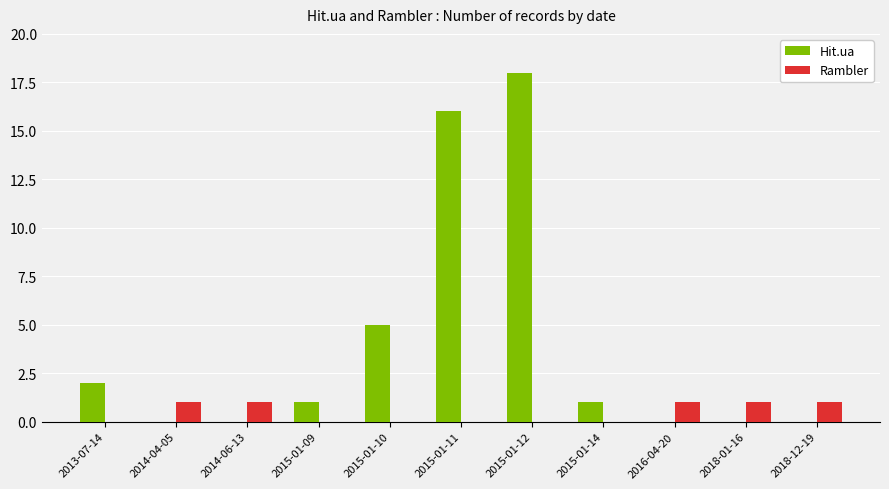

At which label is Hit.ua closest to 9?

2015-01-10